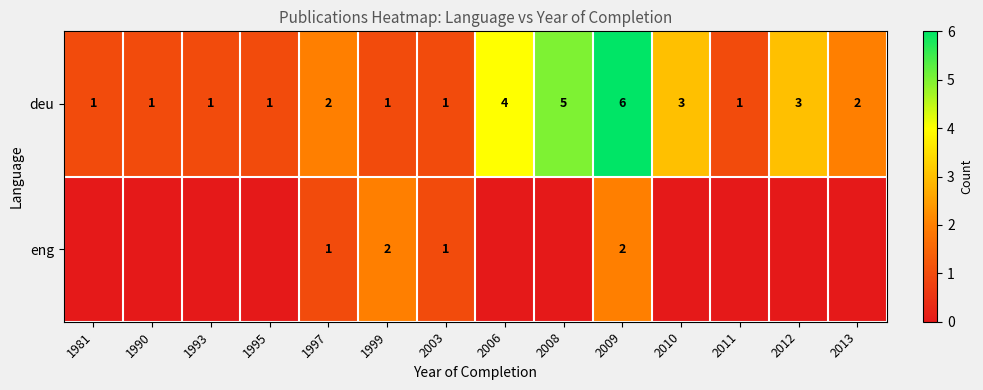

How many series are shown in this chart?

2